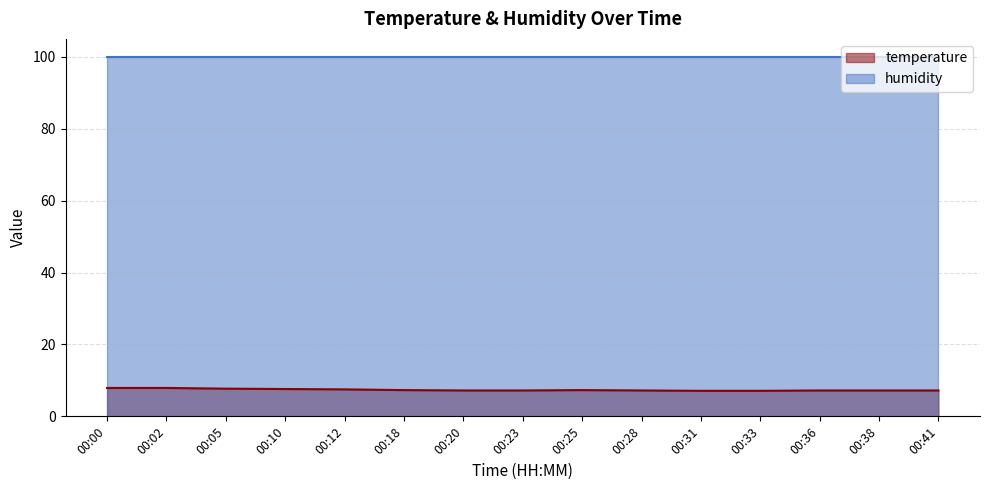

What is the sum of all values?

110.6